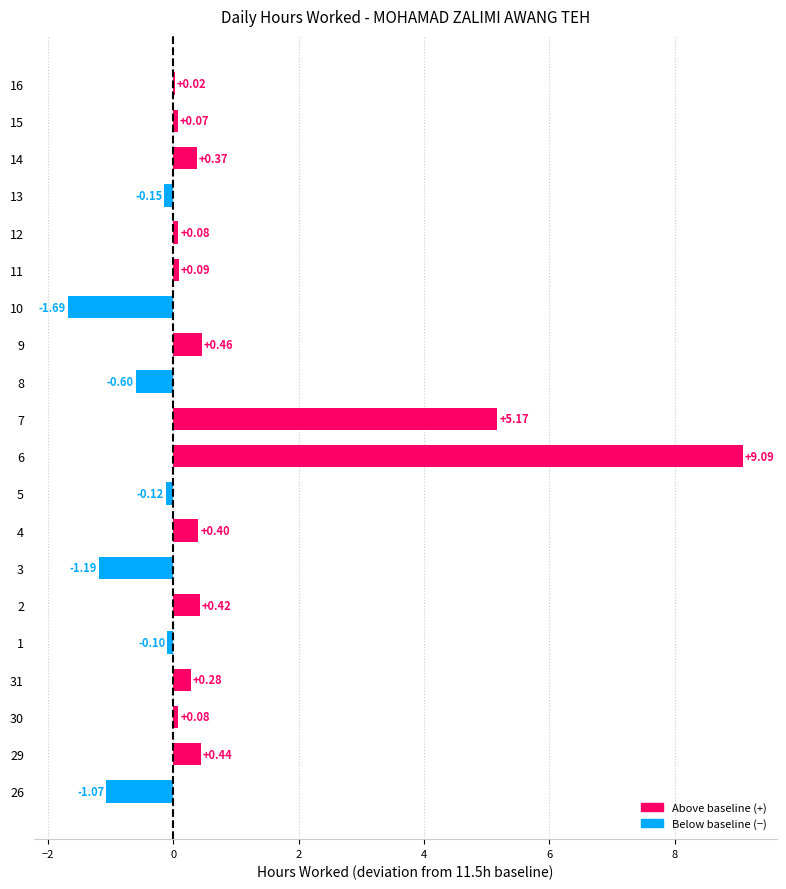

What is the difference between the values at 12 and 3?

1.3